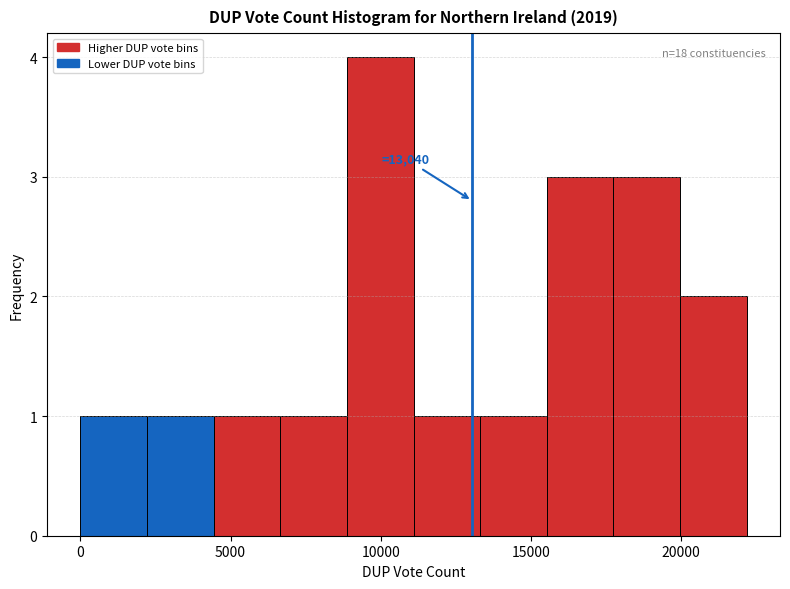

Which range on the x-axis has the tallest bar?

9000 to 11000